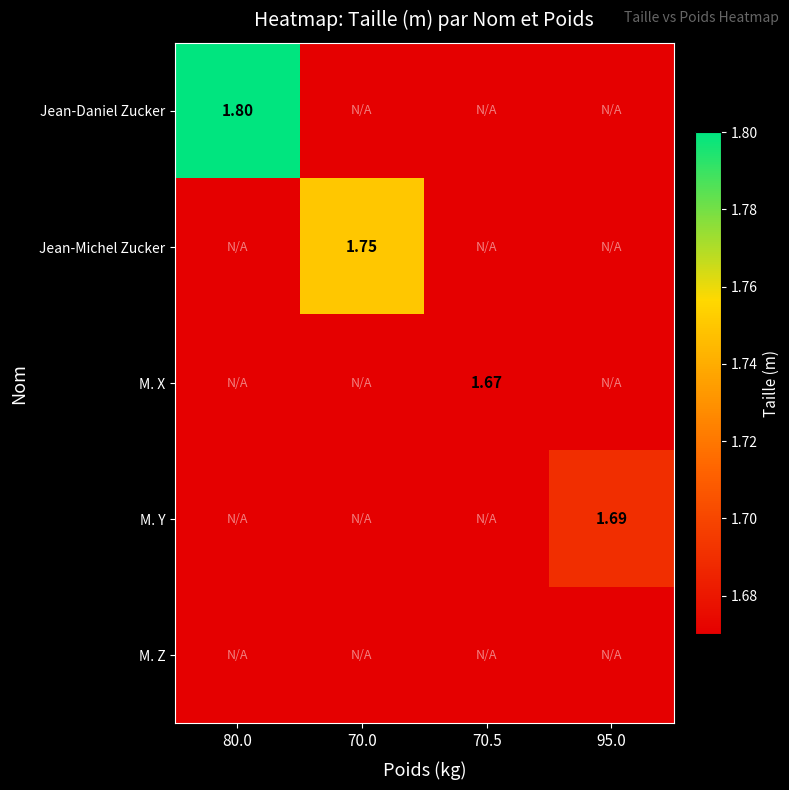

Rank the series at 95.0 from highest to lowest value.

M. Y, Jean-Daniel Zucker, Jean-Michel Zucker, M. X, M. Z